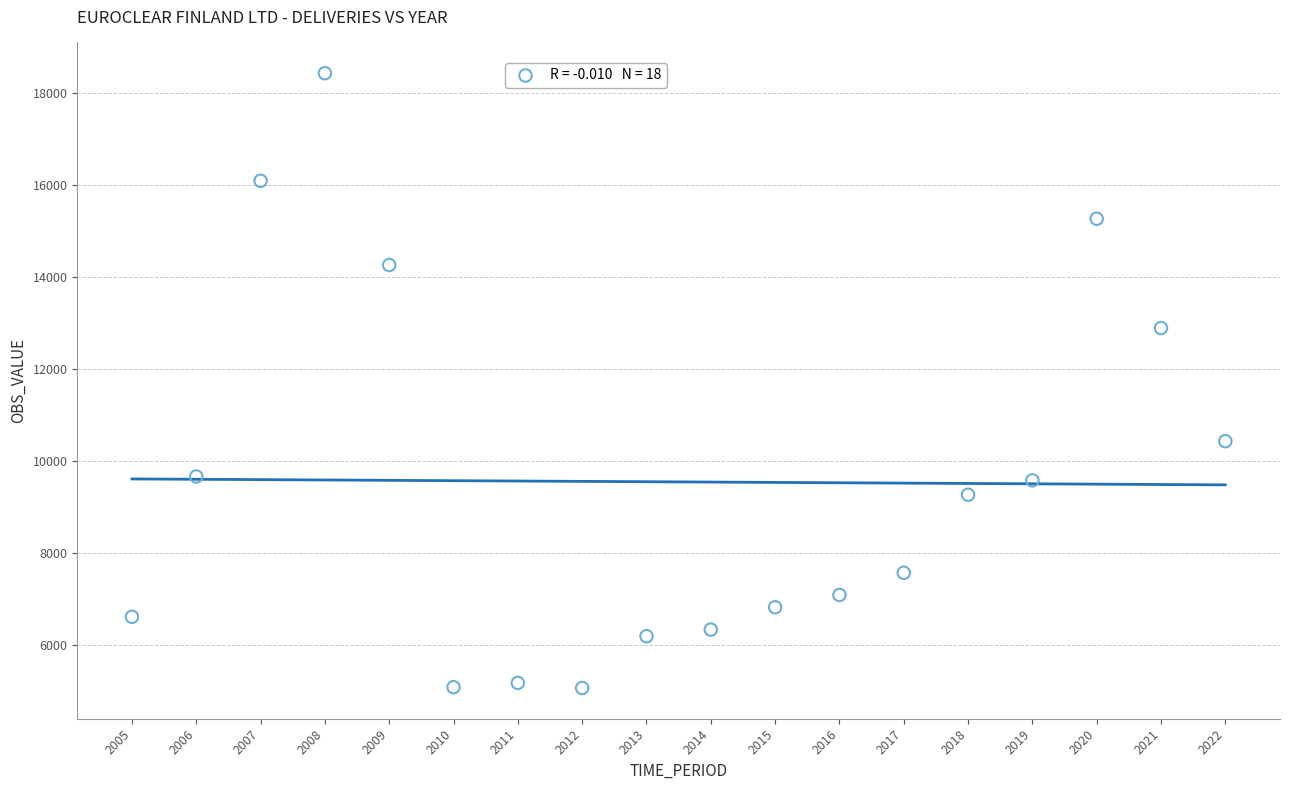

What is the range of Y values (max minus min)?

13366